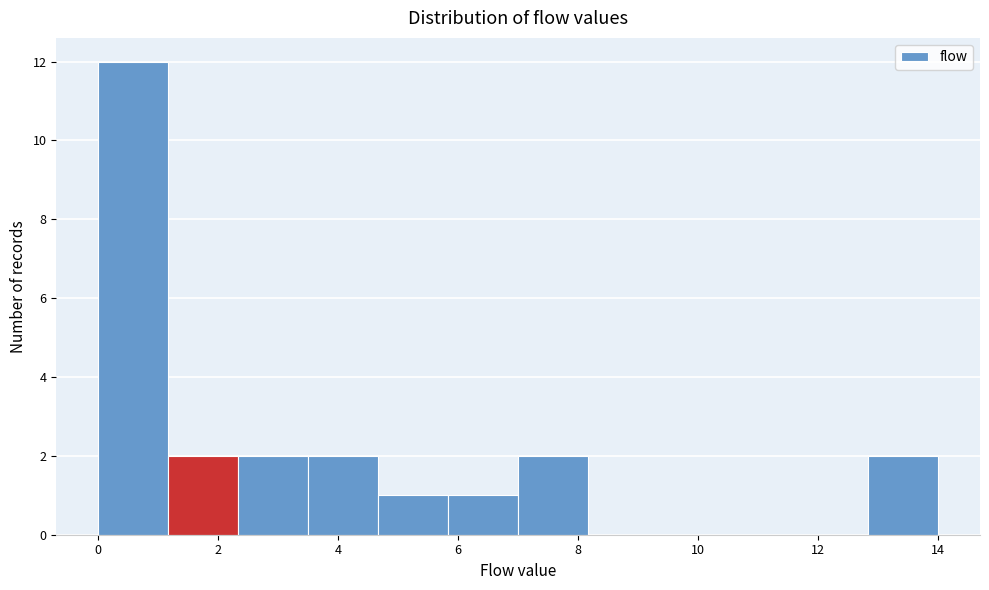

Reading left to right, list every bar in this chart as the range it spans on the x-axis followed by its height. Neither the bar edges nor the heights are printed on the chart, so give them approximately, as read against the axes.

0.0 to 1.2: 12
1.2 to 2.4: 2
2.4 to 3.6: 2
3.6 to 4.6: 2
4.6 to 5.8: 1
5.8 to 7.0: 1
7.0 to 8.2: 2
8.2 to 9.4: 0
9.4 to 10.6: 0
10.6 to 11.6: 0
11.6 to 12.8: 0
12.8 to 14.0: 2